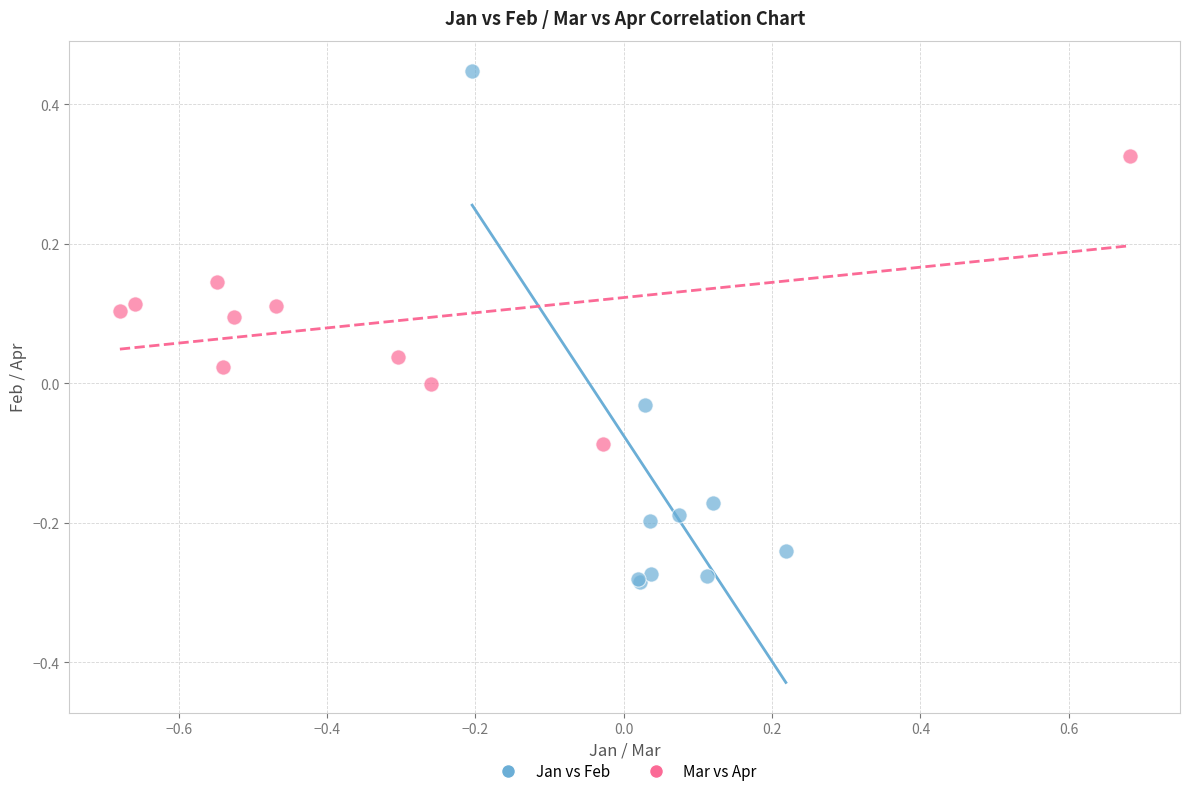

What are all the series names shown in the legend?

Jan vs Feb, Mar vs Apr